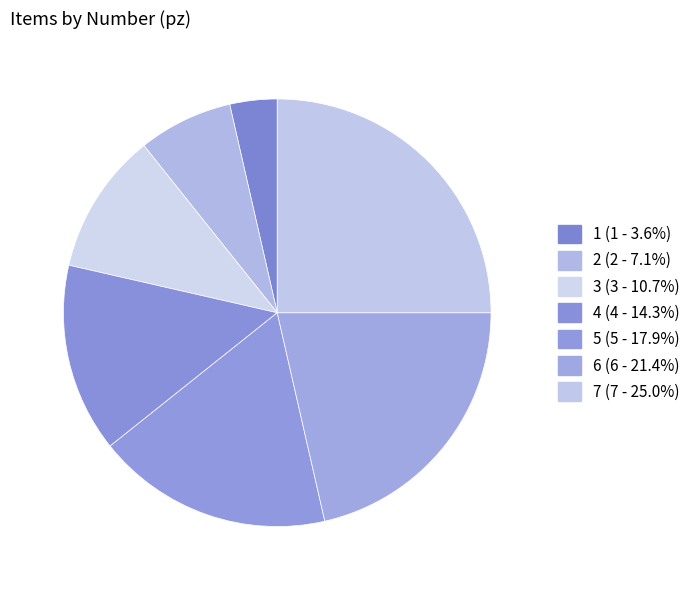

How many slices are in this pie chart?

7